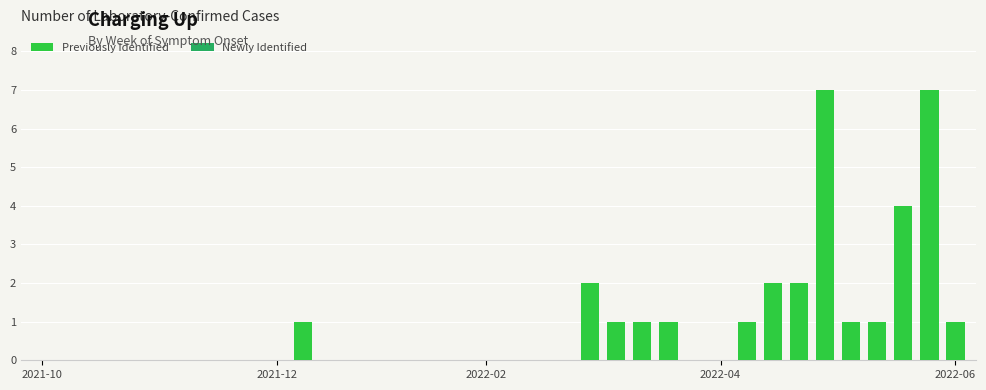

What is the sum of all values?

32